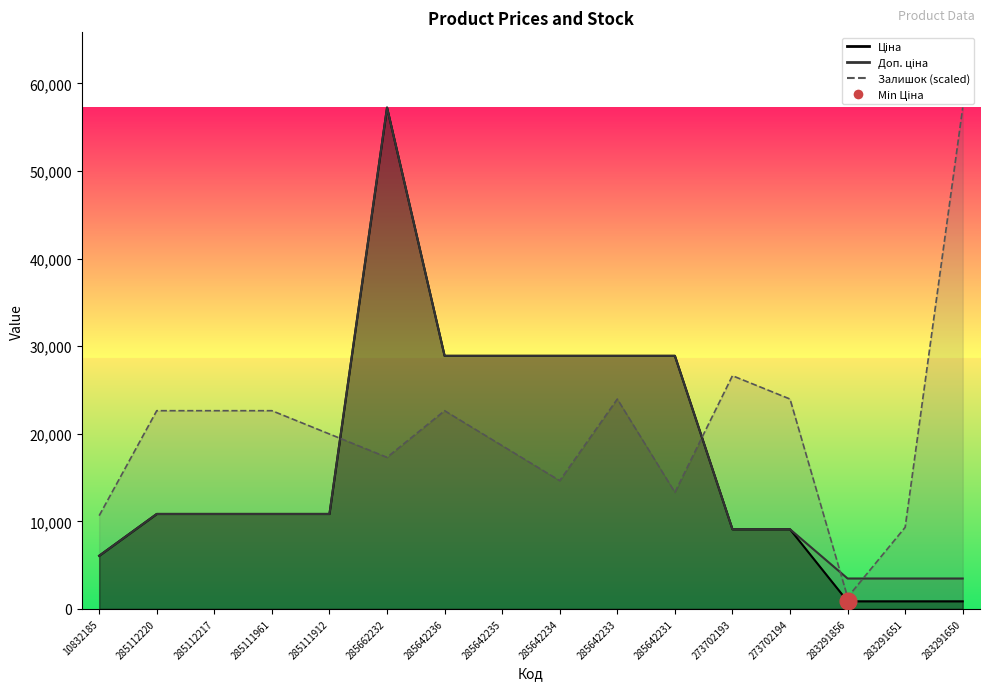

At which category is the sum across all series the highest?

285662232